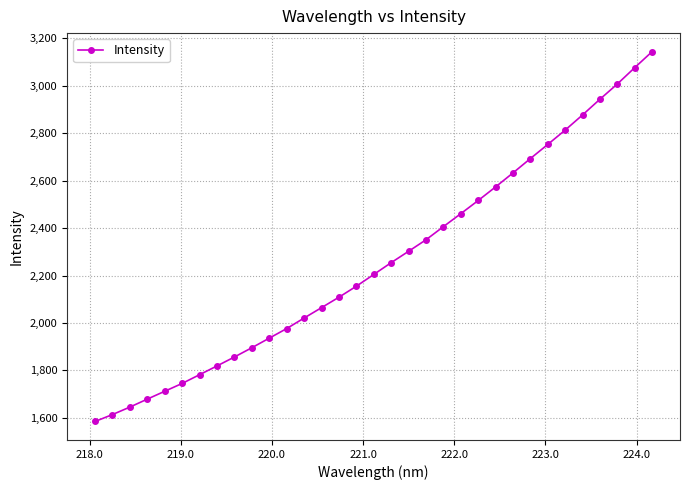

Does the chart display data point markers on the line(s)?

Yes